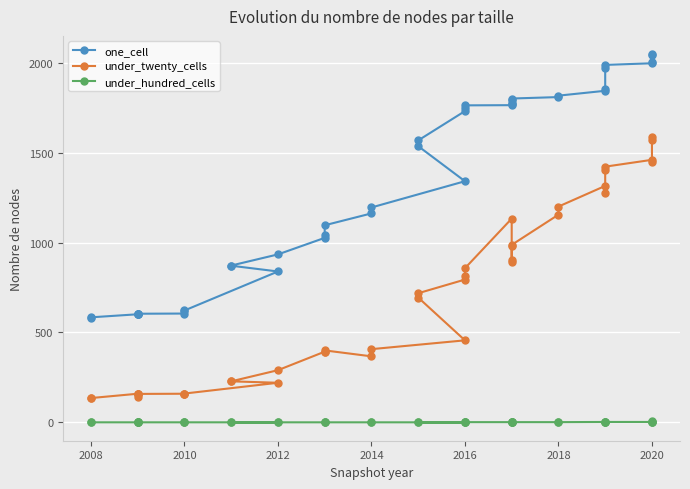

What is the difference between the second highest and second lowest values in the one_cell series?

1460